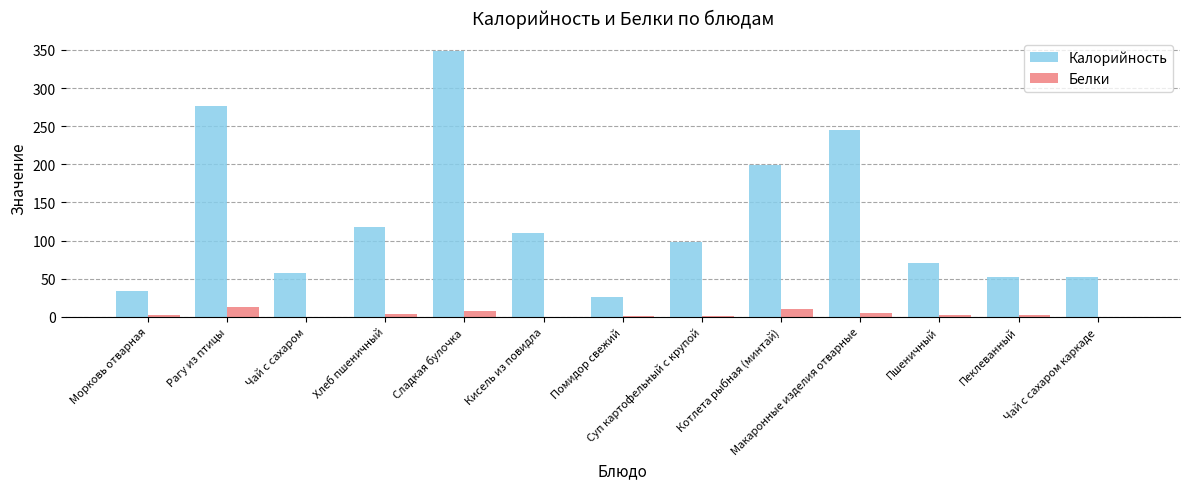

Is the value of Белки at Чай с сахаром greater than the value of Калорийность at Котлета рыбная (минтай)?

No